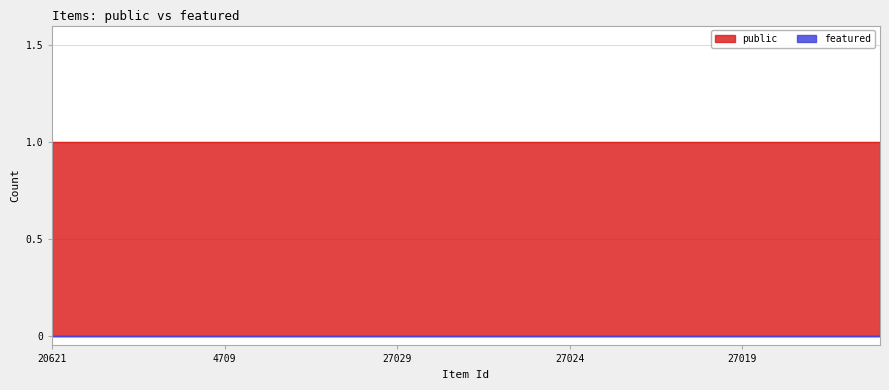

What is the value of the public point at the 1st from the left?

1